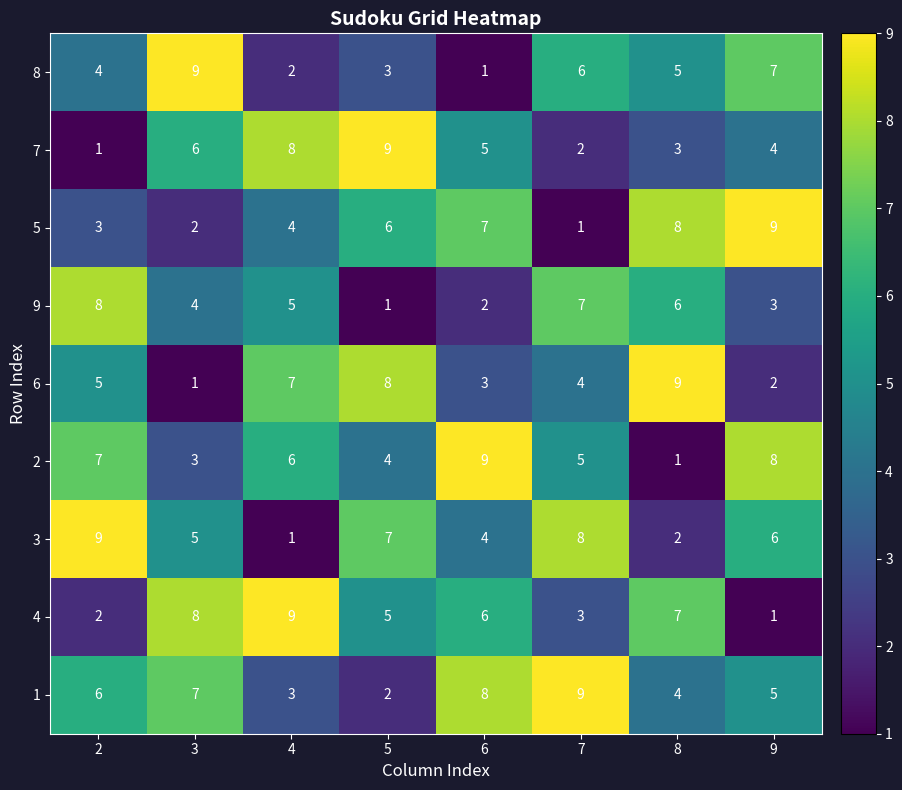

Which series changed the most between 2 and 5?

7